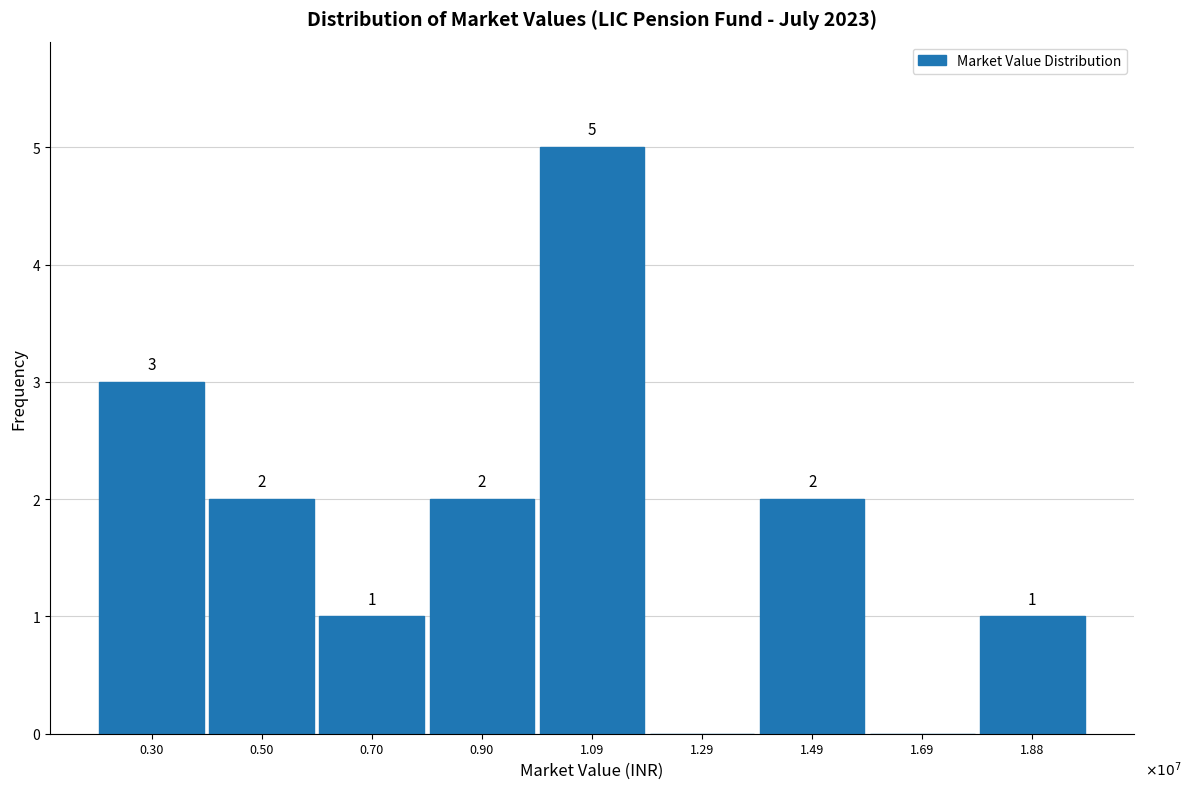

Reading left to right, transcribe all the data shown in this chart.

0.30=3	0.50=2	0.70=1	0.90=2	1.09=5	1.29=0	1.49=2	1.69=0	1.88=1